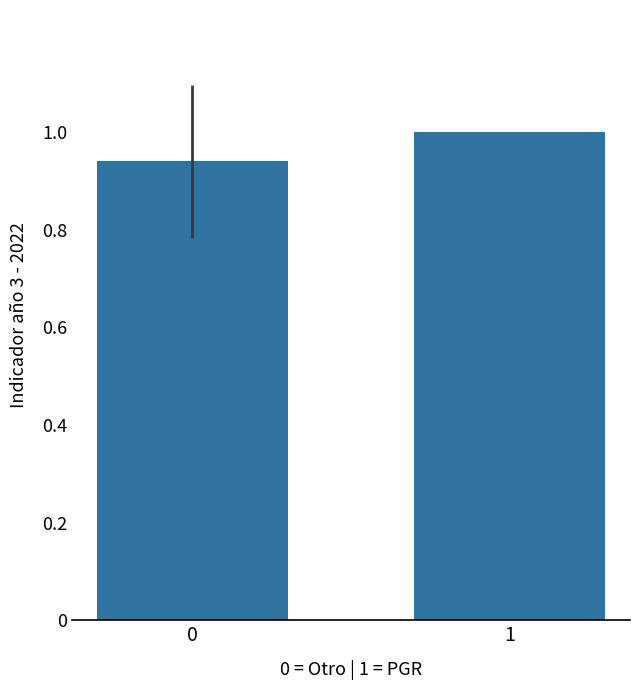

What is the value of the 2nd bar from the left?

1.0